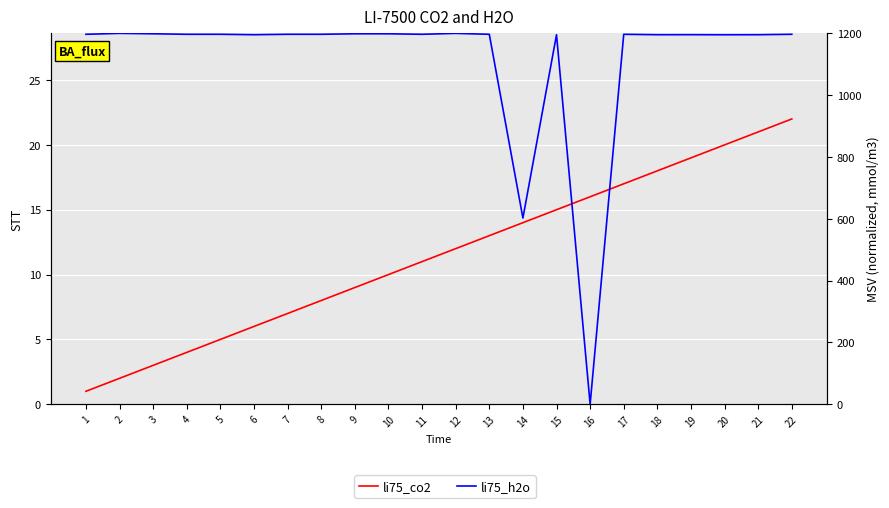

What is the spread (max minus min) of values at 10?

1188.6